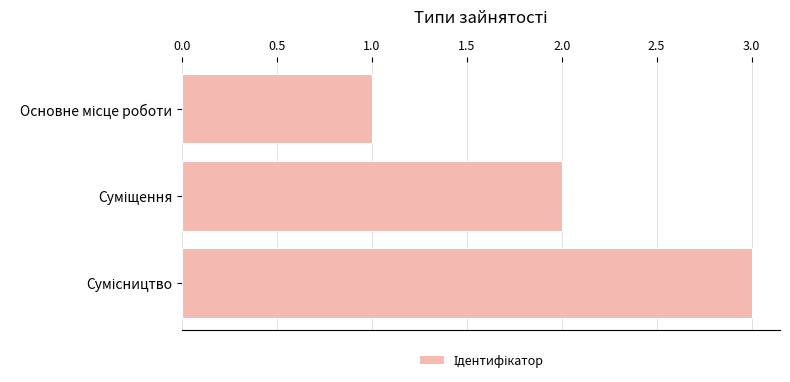

What is the sum of all values?

6